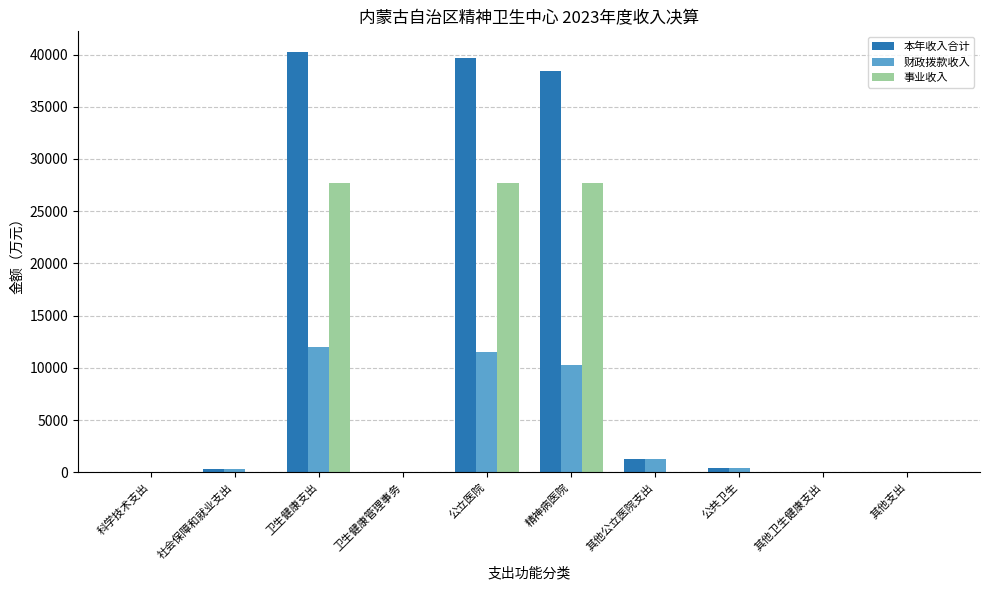

What is the maximum value for 事业收入?

27708.7